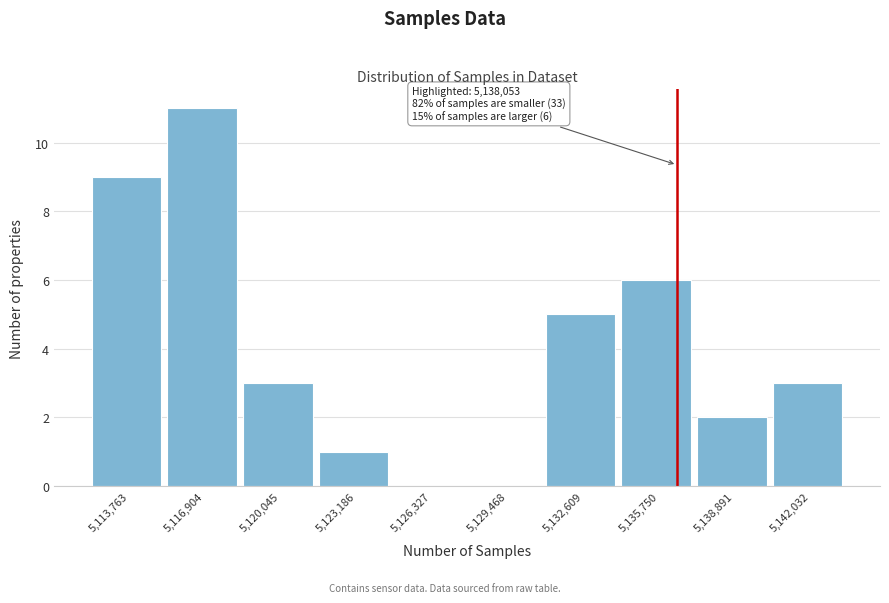

Reading left to right, extract all data points from this chart.

5,113,763=9	5,116,904=11	5,120,045=3	5,123,186=1	5,126,327=0	5,129,468=0	5,132,609=5	5,135,750=6	5,138,891=2	5,142,032=3